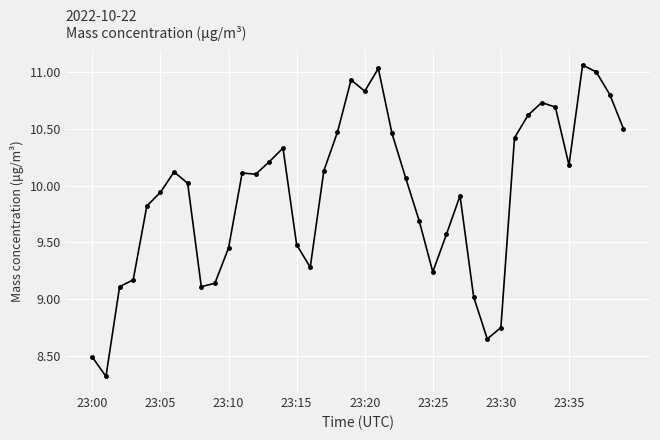

Is this an area chart (filled region under the line)?

No